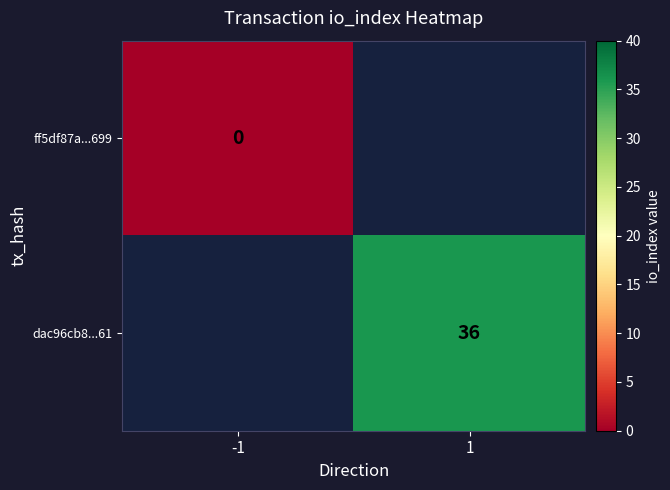

Which category has the lowest value across all series?

-1